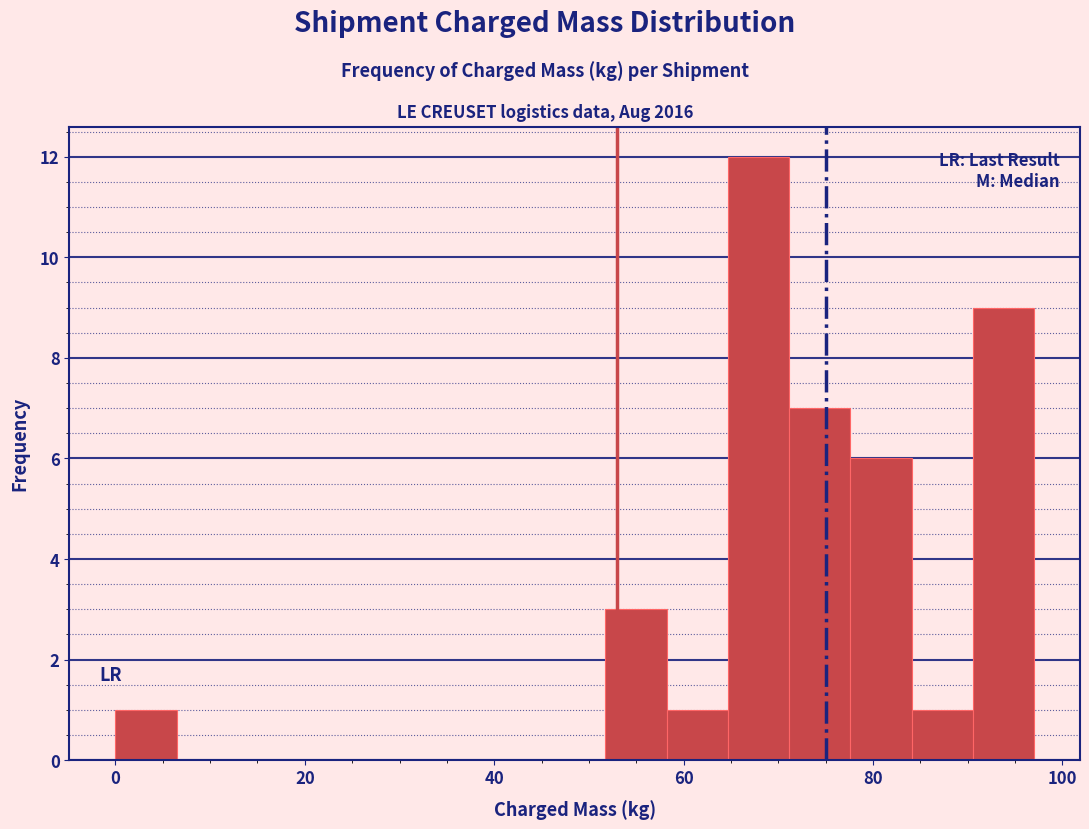

Around what value on the x-axis is the tallest bar? Give the approximate position of its centre, as read against the axis.

68